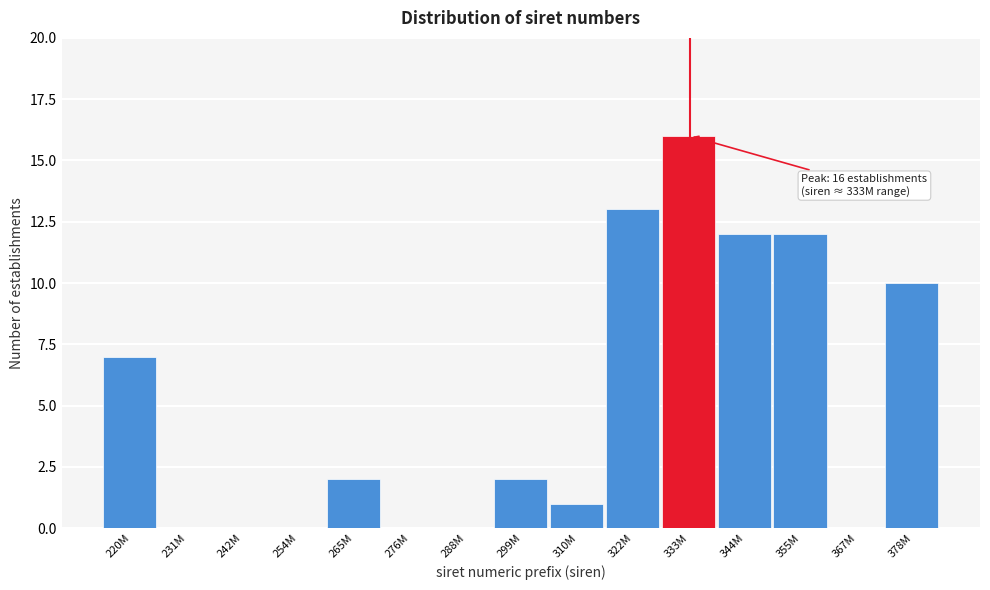

Reading right to left, extract all data points from this chart.

378M=10	367M=0	355M=12	344M=12	333M=16	322M=13	310M=1	299M=2	288M=0	276M=0	265M=2	254M=0	242M=0	231M=0	220M=7